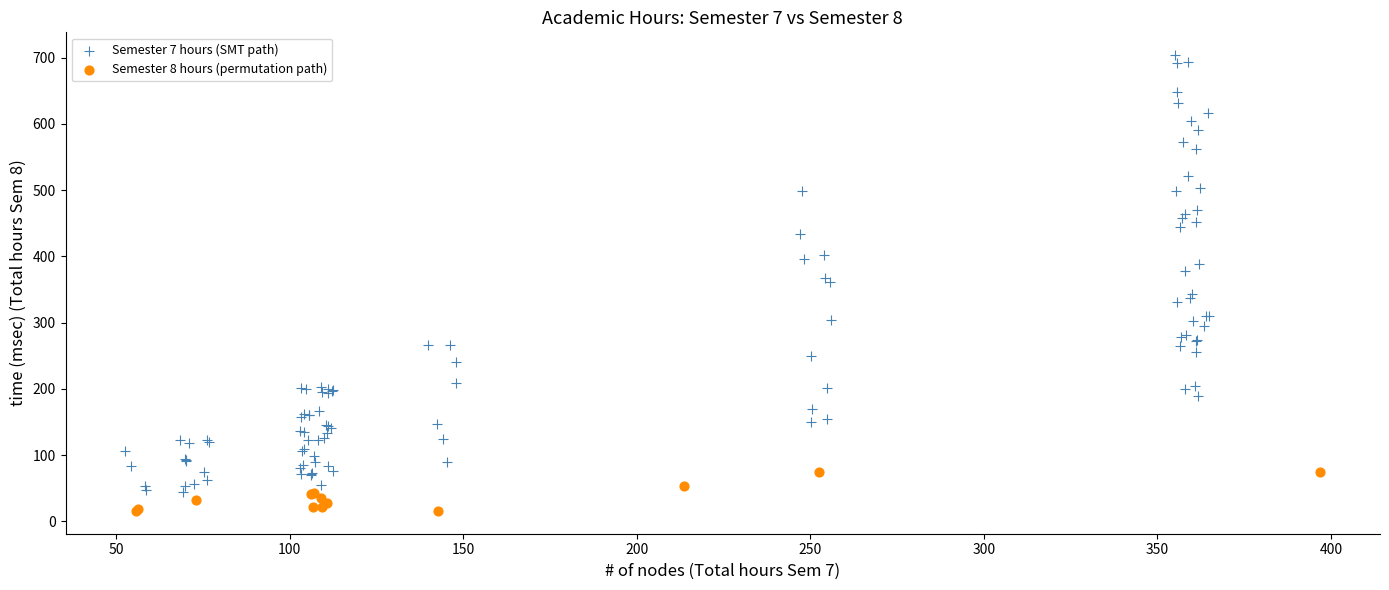

Which series has the largest Y range (max minus min)?

Semester 7 hours (SMT path)